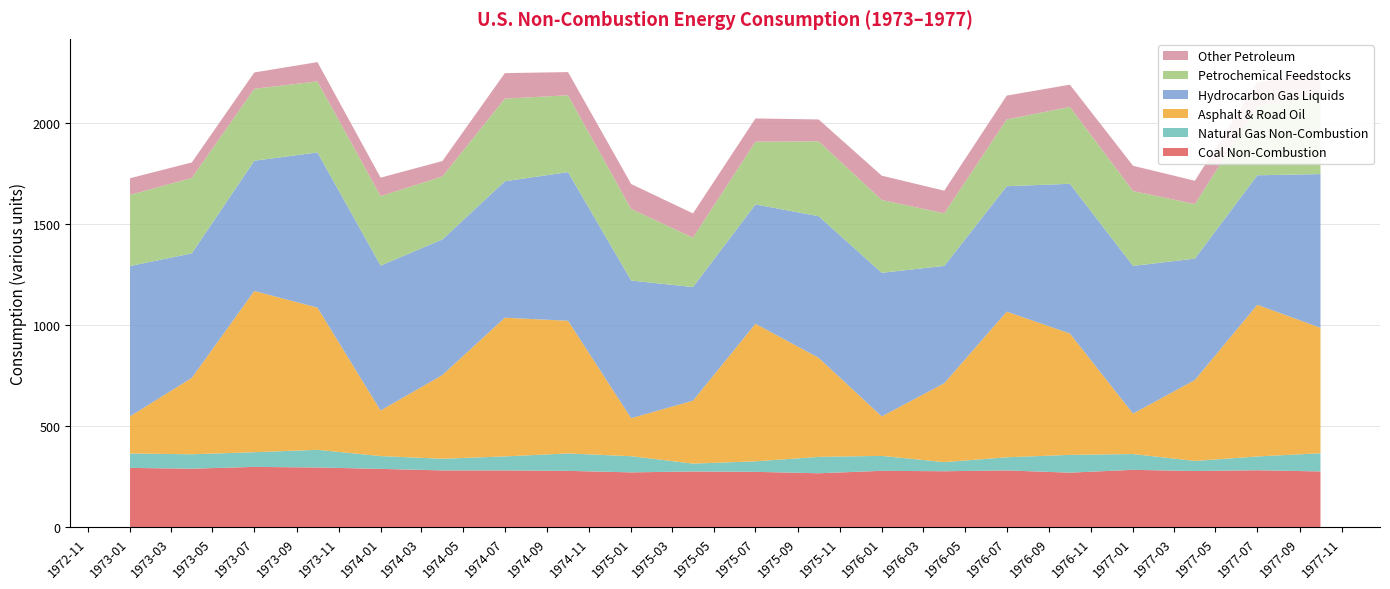

Reading left to right, what are all the values shown in this chart?

Coal Non-Combustion: 1973-01=294.5	1973-04=290.6	1973-07=299.5	1973-10=296.6	1974-01=289.7	1974-04=282.1	1974-07=282.0	1974-10=279.9	1975-01=272.4	1975-04=276.9	1975-07=275.0	1975-10=268.0	1976-01=280.0	1976-04=278.0	1976-07=282.0	1976-10=271.0	1977-01=285.0	1977-04=279.0	1977-07=283.0	1977-10=277.0
Natural Gas Non-Combustion: 1973-01=71.4	1973-04=71.2	1973-07=72.7	1973-10=87.4	1974-01=63.3	1974-04=57.7	1974-07=69.4	1974-10=86.1	1975-01=79.9	1975-04=38.9	1975-07=52.0	1975-10=81.0	1976-01=74.0	1976-04=45.0	1976-07=65.0	1976-10=88.0	1977-01=78.0	1977-04=50.0	1977-07=68.0	1977-10=90.0
Asphalt & Road Oil: 1973-01=183.6	1973-04=377.7	1973-07=797.0	1973-10=702.9	1974-01=225.4	1974-04=413.9	1974-07=685.7	1974-10=655.8	1975-01=188.1	1975-04=311.0	1975-07=680.0	1975-10=490.0	1976-01=195.0	1976-04=390.0	1976-07=720.0	1976-10=600.0	1977-01=200.0	1977-04=400.0	1977-07=750.0	1977-10=620.0
Hydrocarbon Gas Liquids: 1973-01=742.9	1973-04=615.4	1973-07=643.7	1973-10=767.2	1974-01=716.3	1974-04=670.1	1974-07=674.5	1974-10=734.9	1975-01=680.2	1975-04=561.6	1975-07=590.0	1975-10=700.0	1976-01=710.0	1976-04=580.0	1976-07=620.0	1976-10=740.0	1977-01=730.0	1977-04=600.0	1977-07=640.0	1977-10=760.0
Petrochemical Feedstocks: 1973-01=351.8	1973-04=372.7	1973-07=355.6	1973-10=351.0	1974-01=343.2	1974-04=311.4	1974-07=408.5	1974-10=379.8	1975-01=353.9	1975-04=244.1	1975-07=310.0	1975-10=370.0	1976-01=360.0	1976-04=260.0	1976-07=330.0	1976-10=380.0	1977-01=370.0	1977-04=270.0	1977-07=340.0	1977-10=390.0
Other Petroleum: 1973-01=82.2	1973-04=76.9	1973-07=80.8	1973-10=95.4	1974-01=91.4	1974-04=76.3	1974-07=126.0	1974-10=114.6	1975-01=123.1	1975-04=120.0	1975-07=115.0	1975-10=108.0	1976-01=120.0	1976-04=112.0	1976-07=118.0	1976-10=110.0	1977-01=125.0	1977-04=115.0	1977-07=120.0	1977-10=112.0